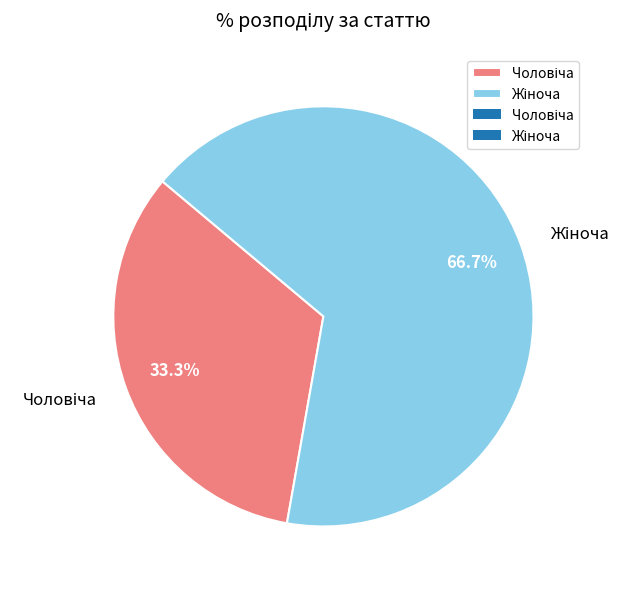

Does any single category account for the majority?

Yes